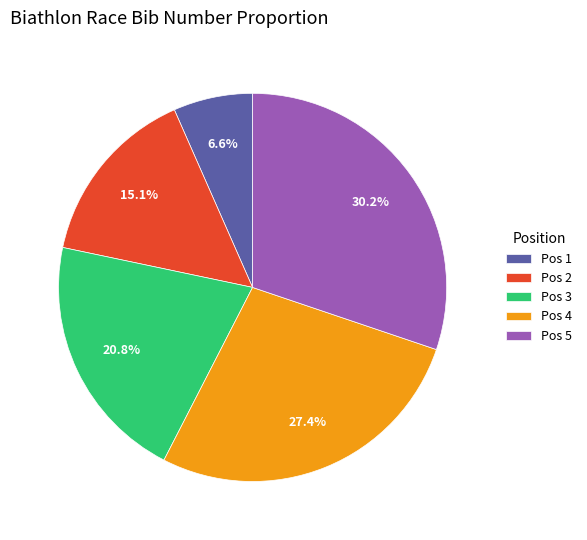

Is there any slice that represents more than half of the pie?

No